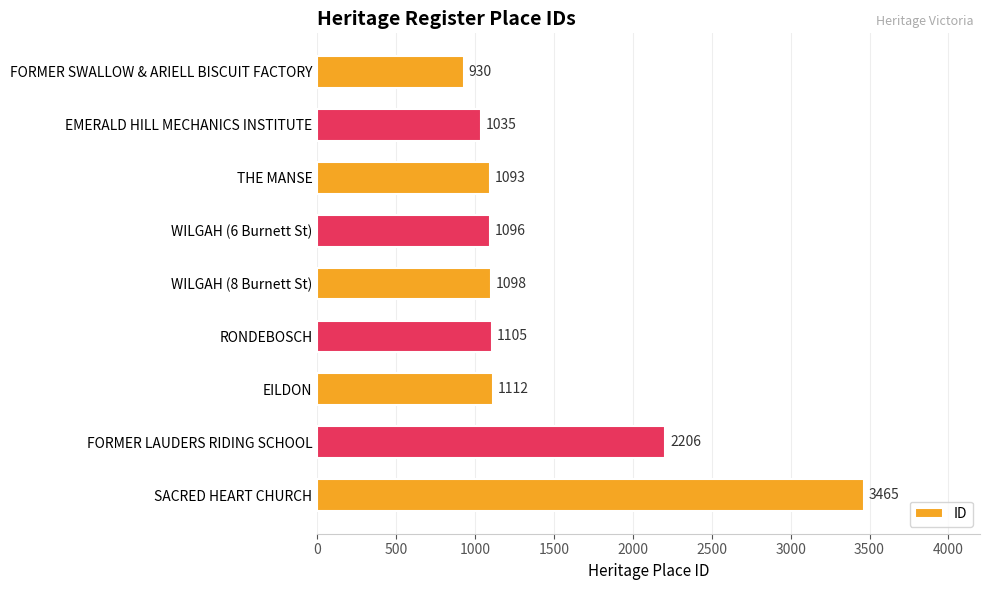

What is the average value?

1460